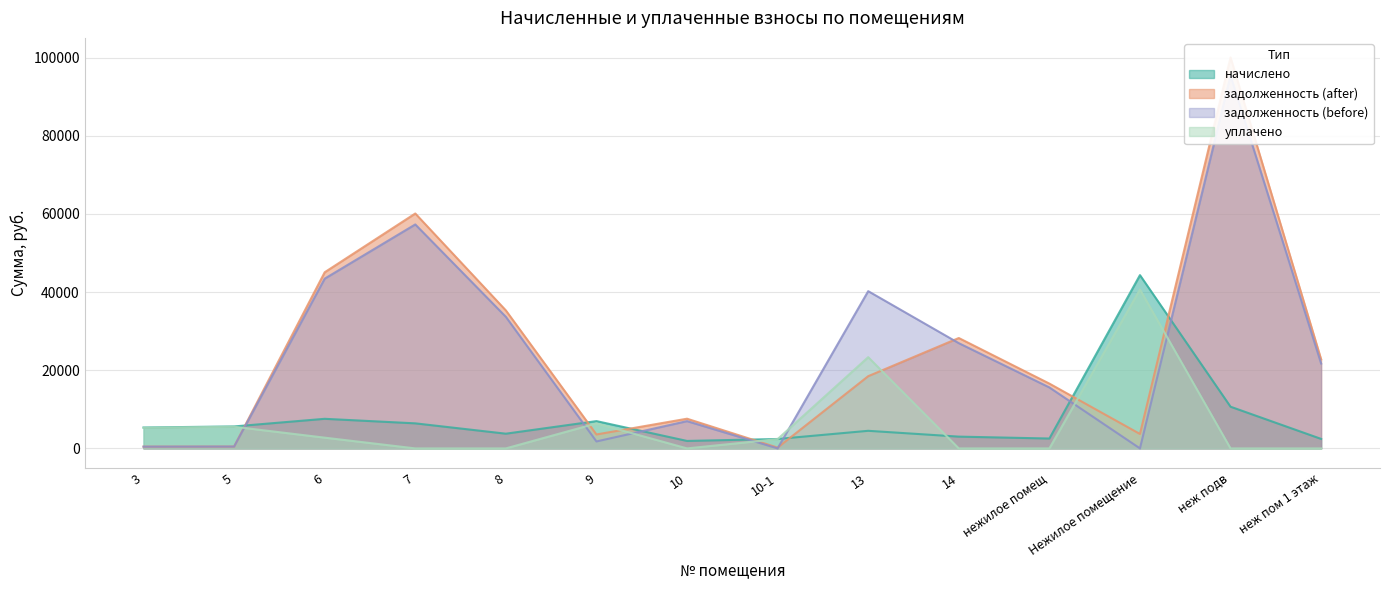

Which series has the largest total across all categories?

задолженность (before)